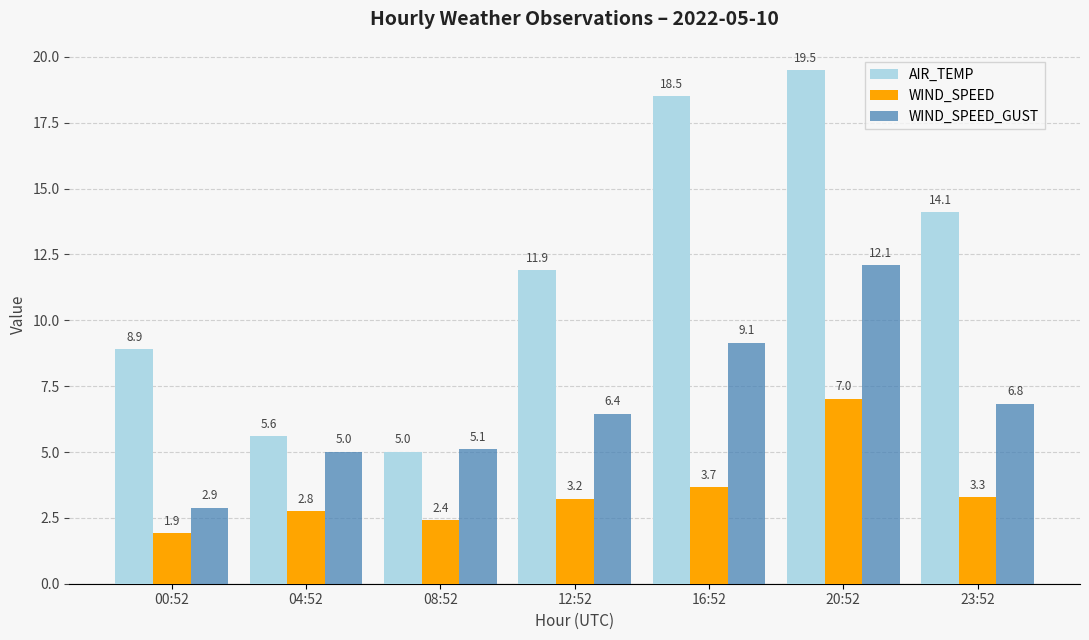

List the labels in order of WIND_SPEED value, smallest first.

00:52, 08:52, 04:52, 12:52, 23:52, 16:52, 20:52